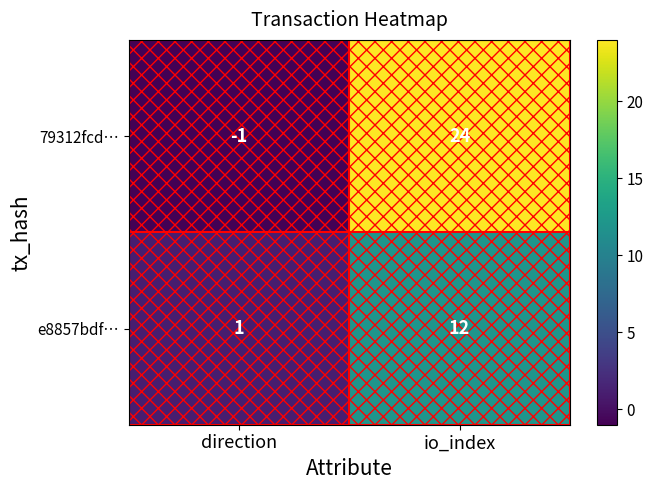

The value of 79312fcd… at io_index is 43. True or false?

False